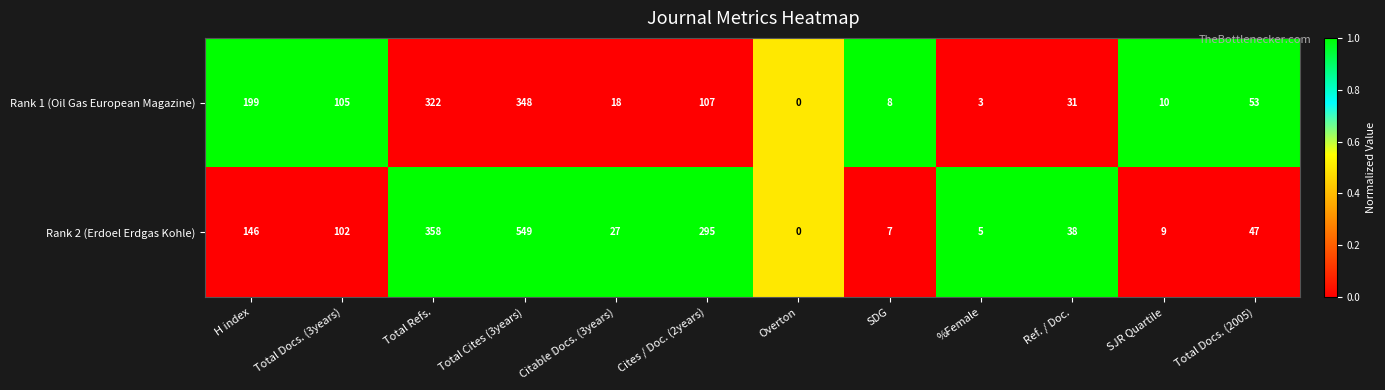

Which series has the largest total across all categories?

Rank 2 (Erdoel Erdgas Kohle)